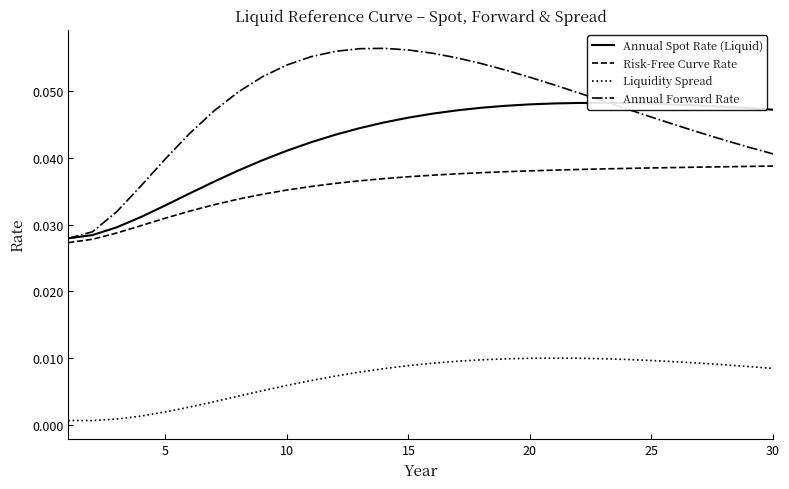

True or false: Risk-Free Curve Rate and Liquidity Spread cross at least once.

False